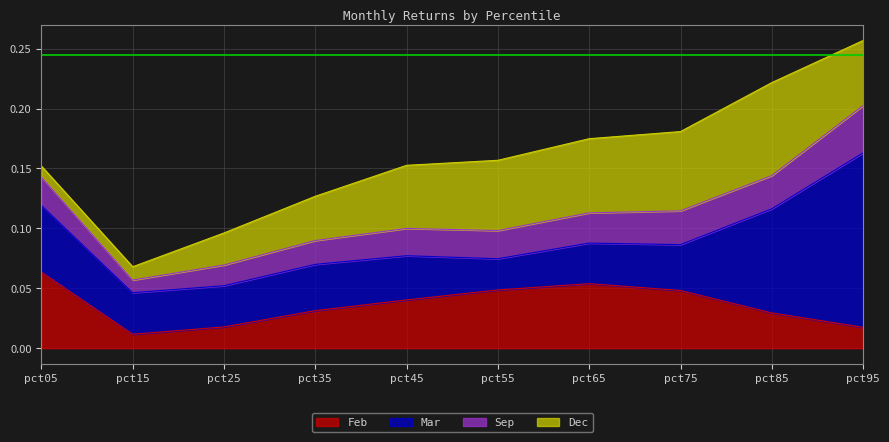

At which label does Feb reach its minimum?

pct15